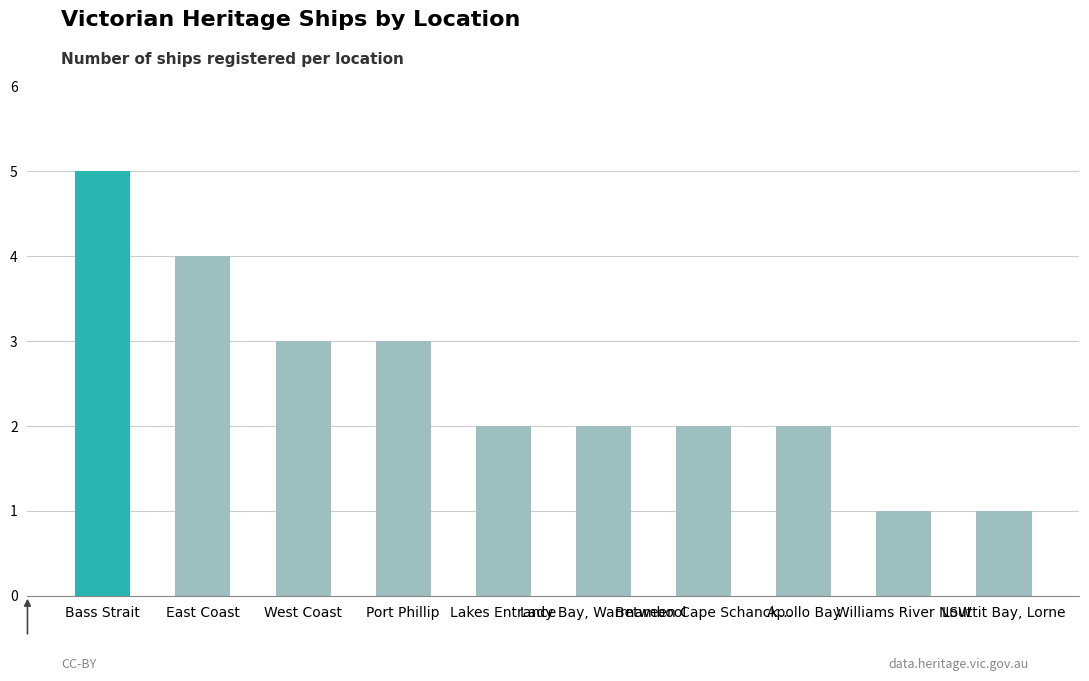

What is the difference between the second highest and second lowest values?

3